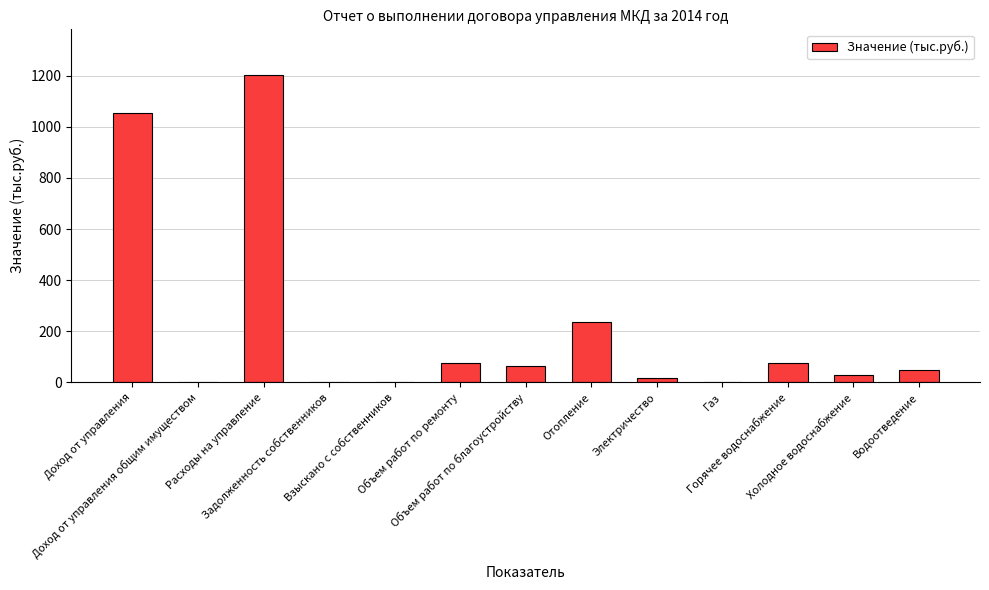

Which has a higher value, Холодное водоснабжение or Доход от управления общим имуществом?

Холодное водоснабжение